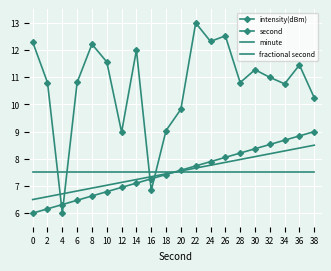

How many interior local valleys does the intensity(dBm) series have?

6